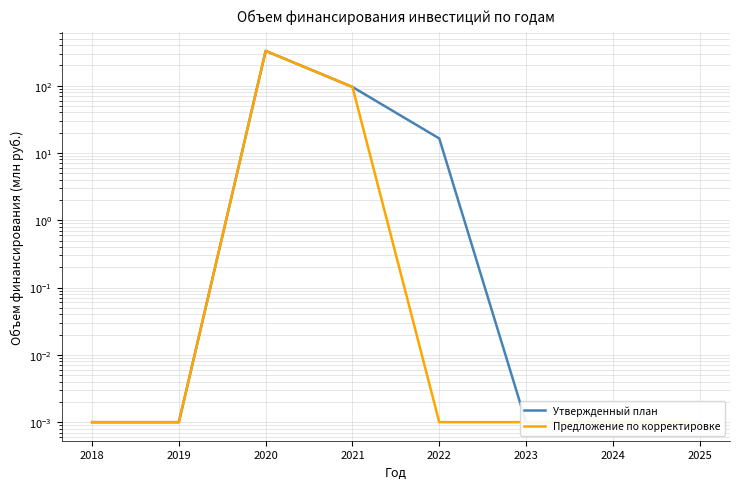

What are all the series names shown in the legend?

Утвержденный план, Предложение по корректировке